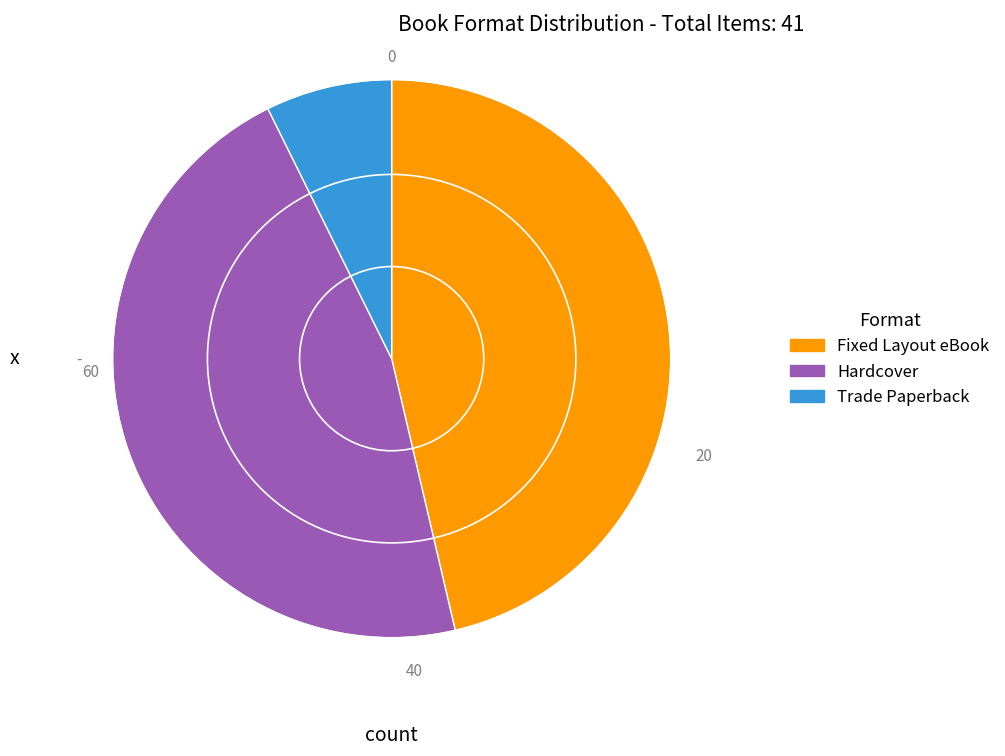

Does any single category account for the majority?

No